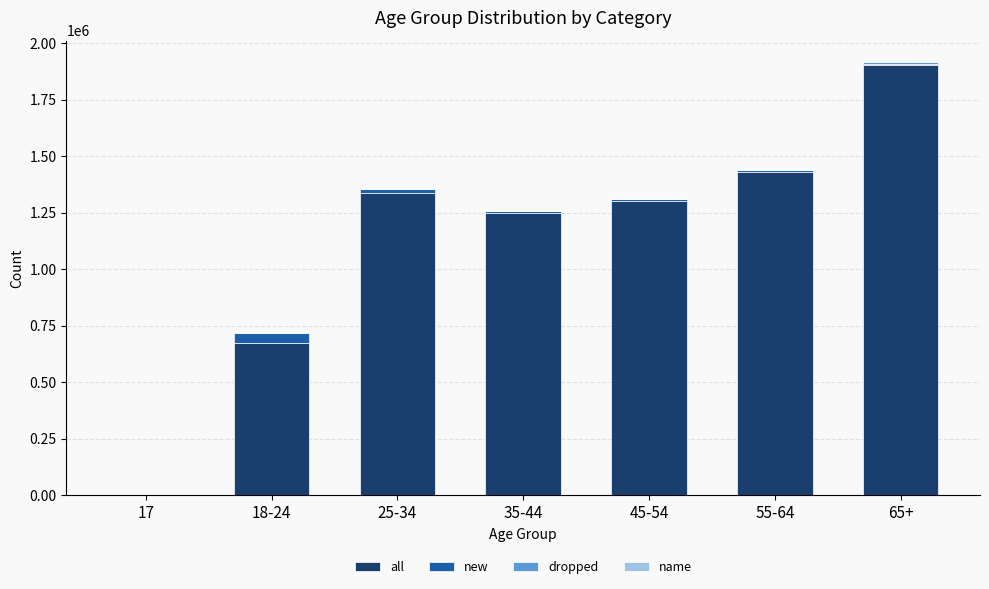

What is the highest value of the all series?

1900579